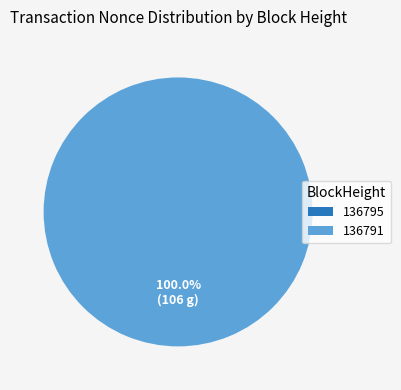

What is the smallest slice in the pie chart?

136795